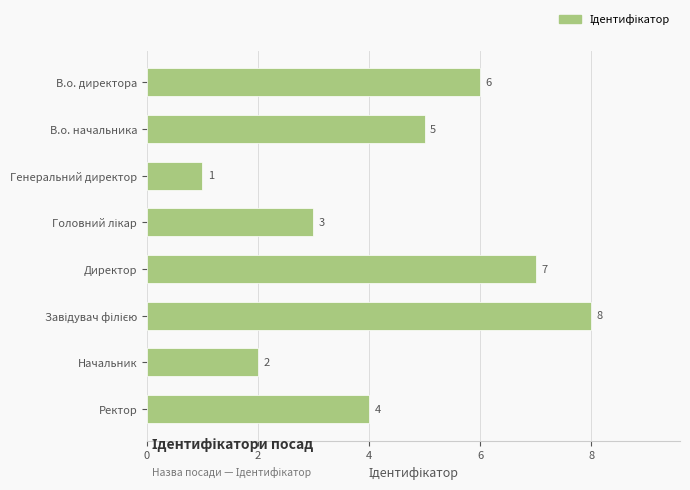

What is the ratio of the value at В.о. начальника to the value at В.о. директора?

0.8